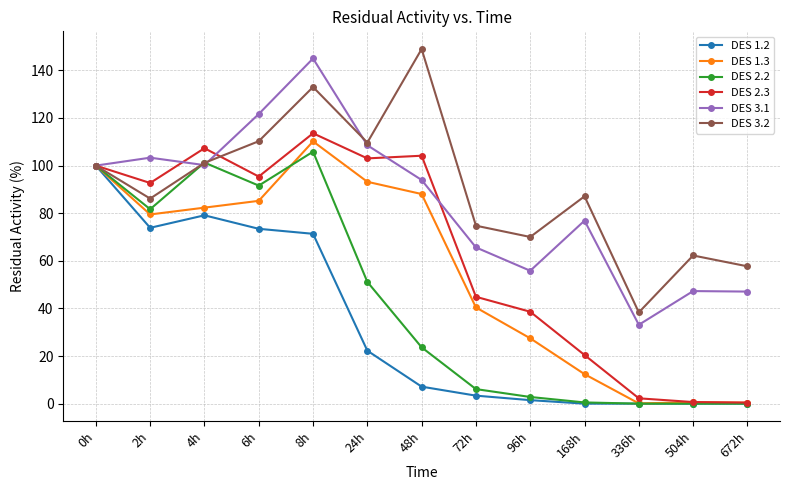

The value of DES 2.2 at 336h is -51.8. True or false?

False